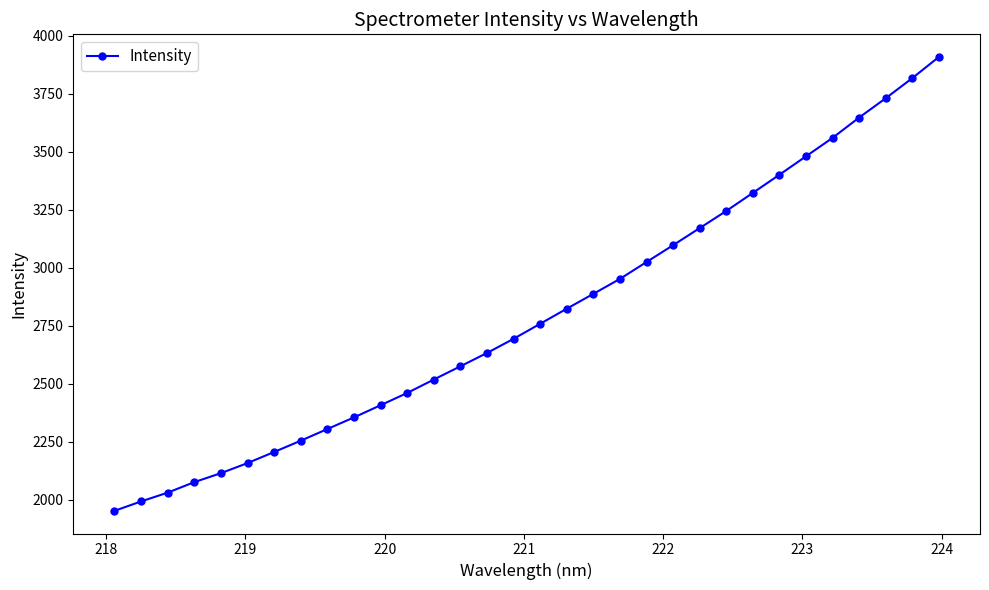

What is the difference between the maximum and minimum values?

1957.2